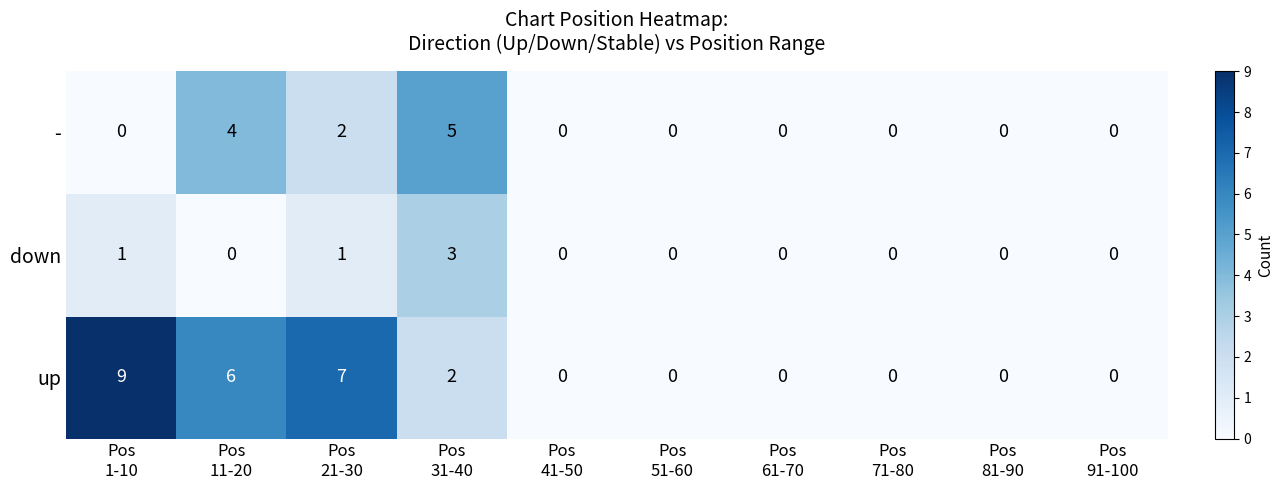

Rank the series by their maximum value, from highest to lowest.

up, -, down